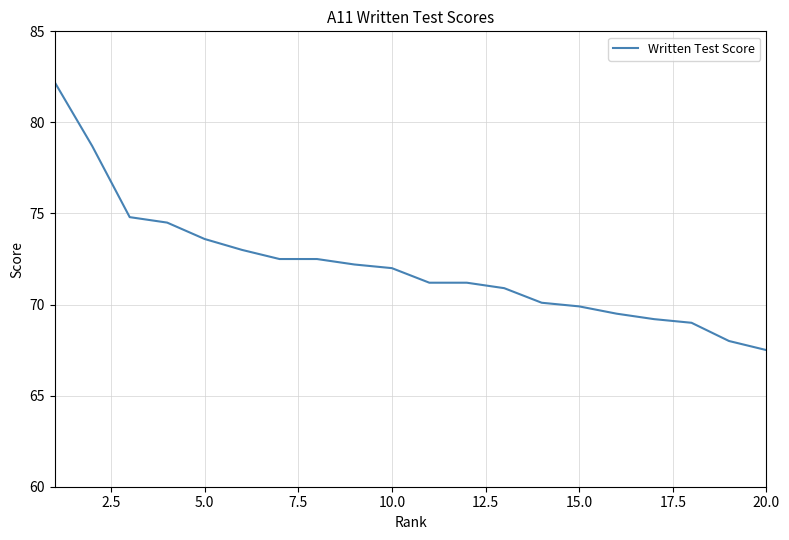

What is the greatest value displayed?

82.2